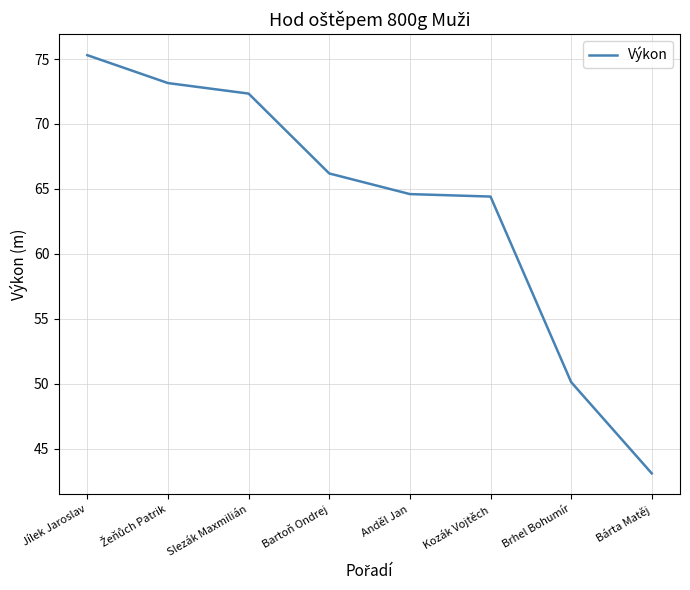

Which label corresponds to the largest value in the chart?

Jílek Jaroslav